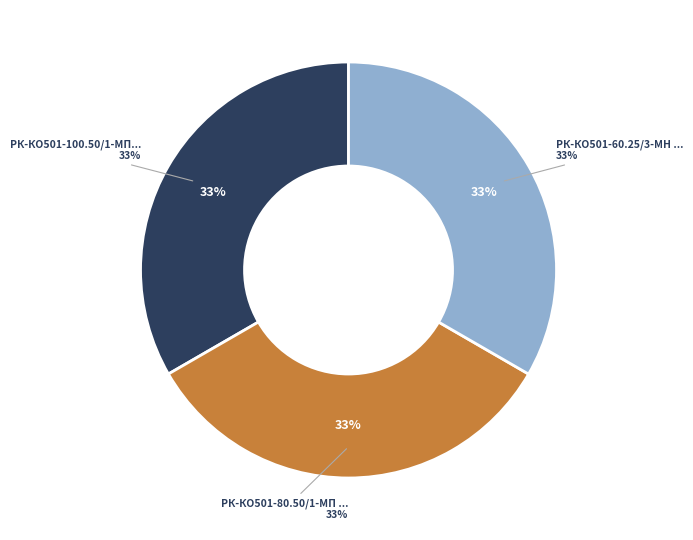

Combined, what portion of the pie is РК-КО501-100.50/1-МП ремкомплект and РК-КО501-80.50/1-МП ремкомплект?

66.7%